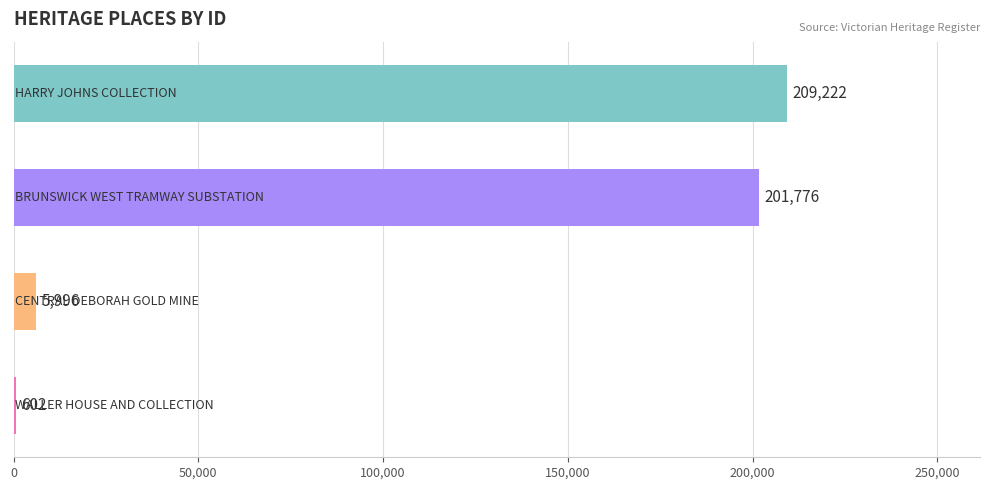

What is the sum of all values?

417596